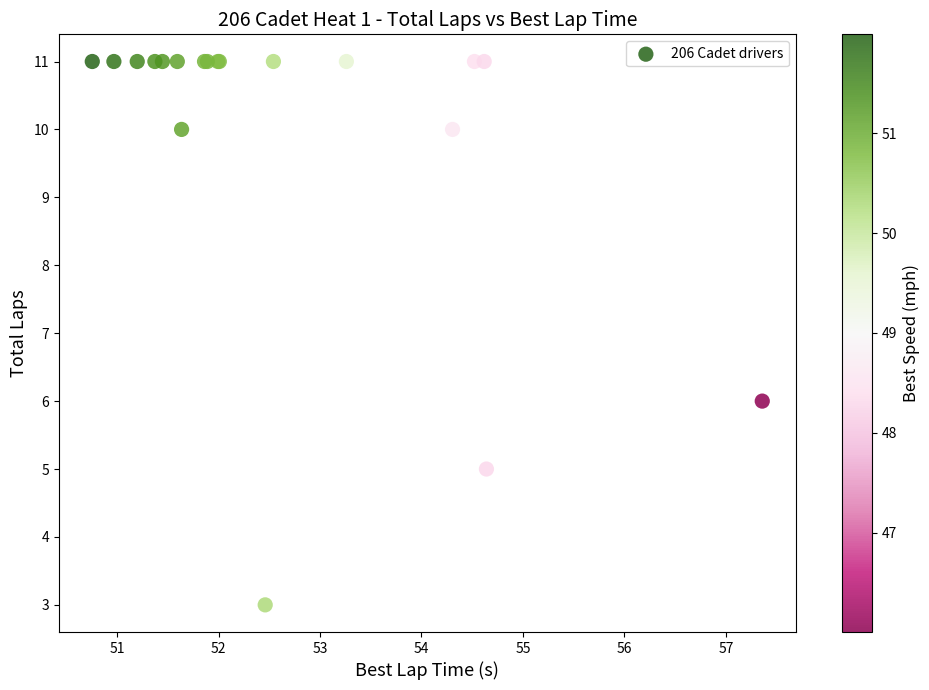

What Y value in the scatter plot is closest to 7?

6